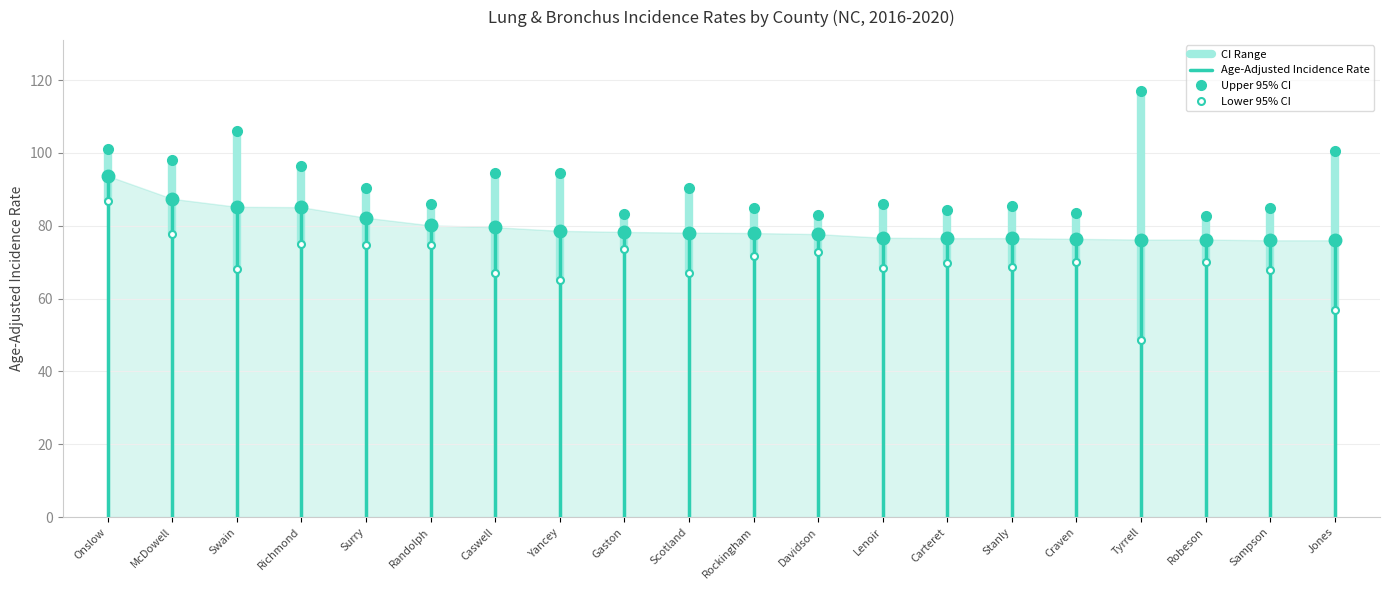

Does the chart have visible grid lines?

Yes